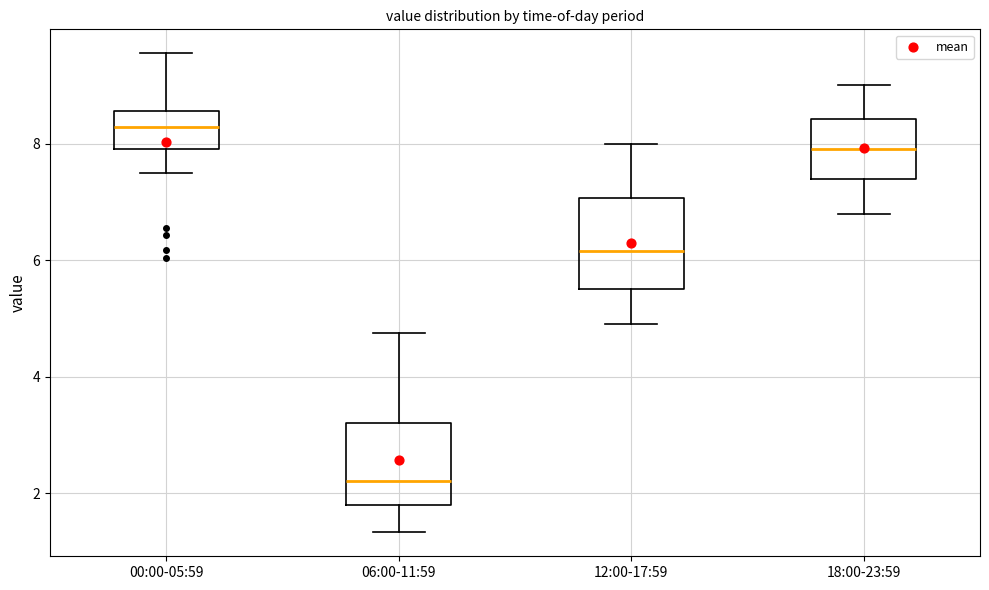

Which box's median line is the highest?

00:00-05:59